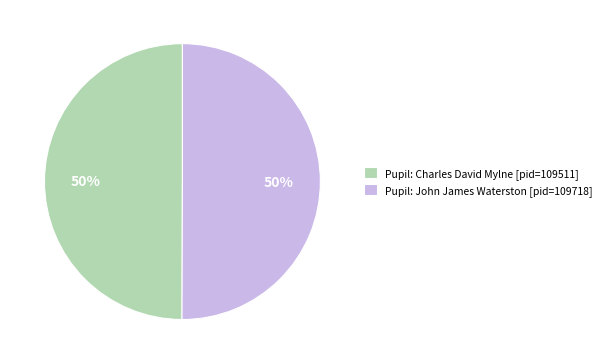

Count the number of slices in the pie.

2